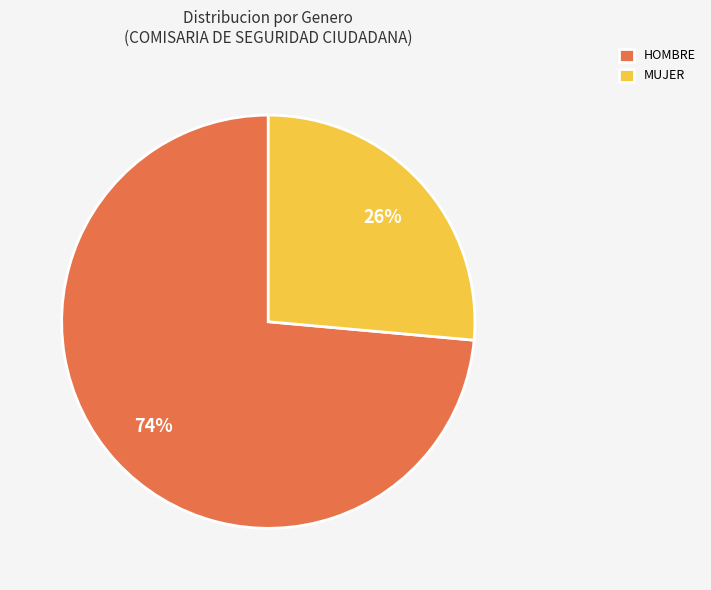

The HOMBRE slice represents 74% of the pie. True or false?

True